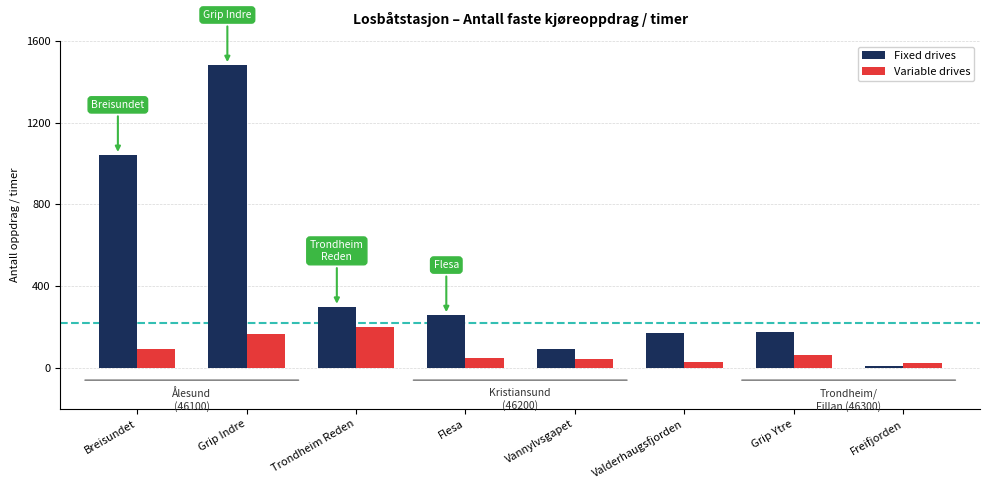

List the series in order of their peak value, highest first.

Fixed drives, Variable drives